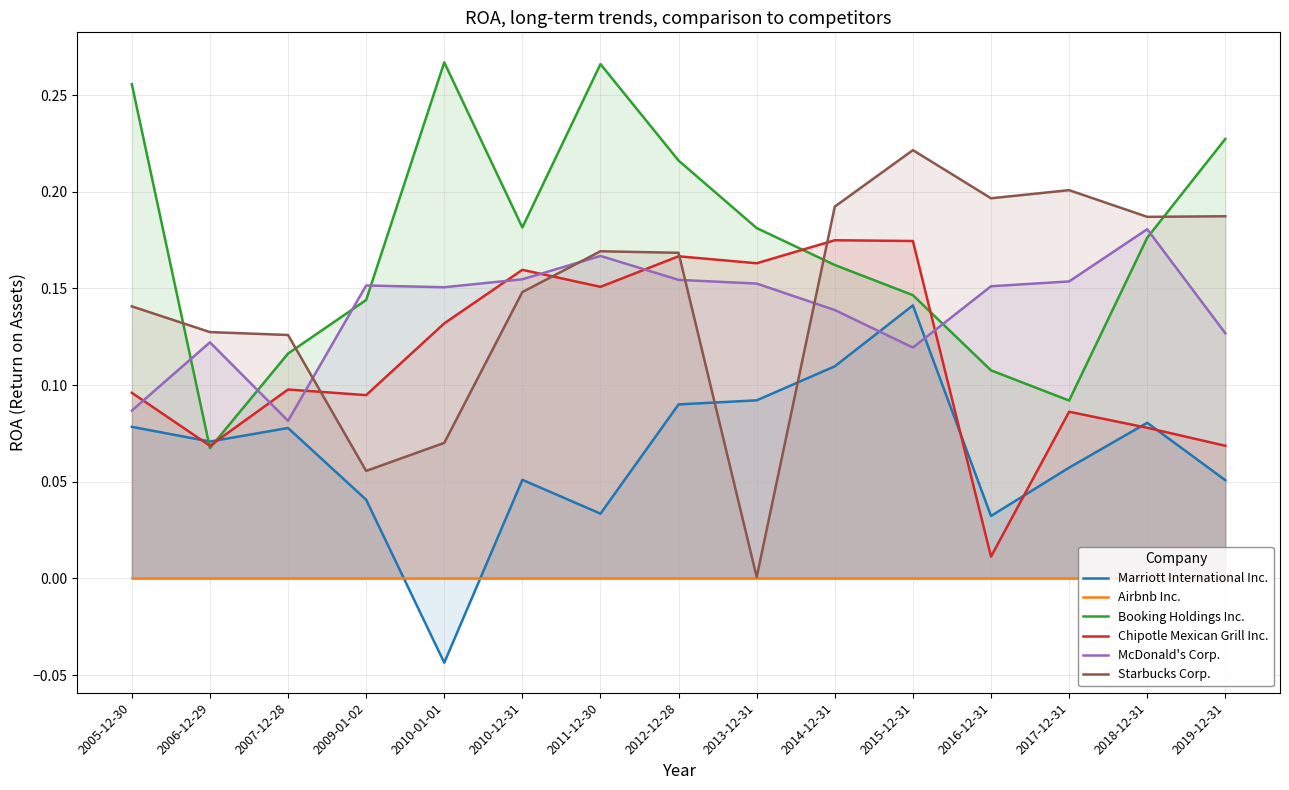

Where is Chipotle Mexican Grill Inc. nearest to the value 0?

2016-12-31